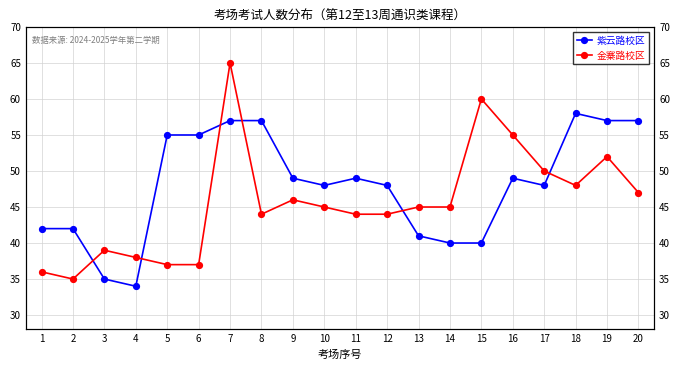

What is the sum of all 紫云路校区 values?

961